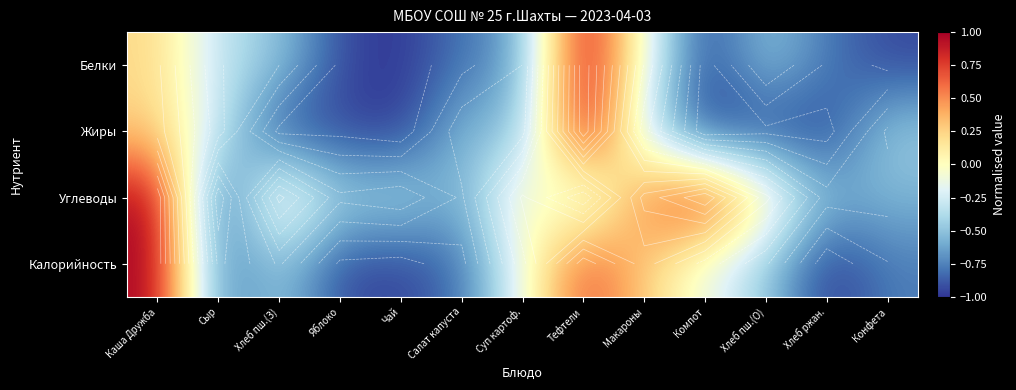

Is the value of Калорийность at Конфета greater than the value of Жиры at Каша Дружба?

No